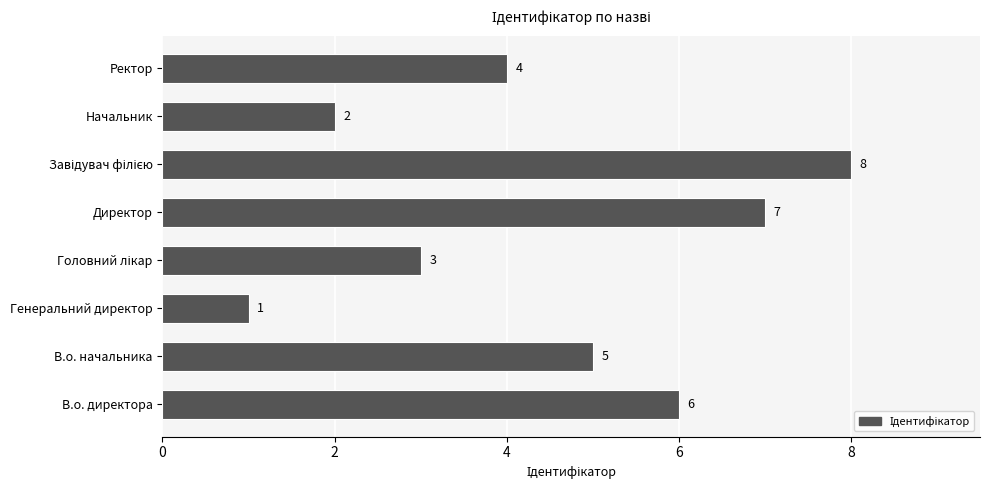

Which has a higher value, В.о. начальника or Начальник?

В.о. начальника